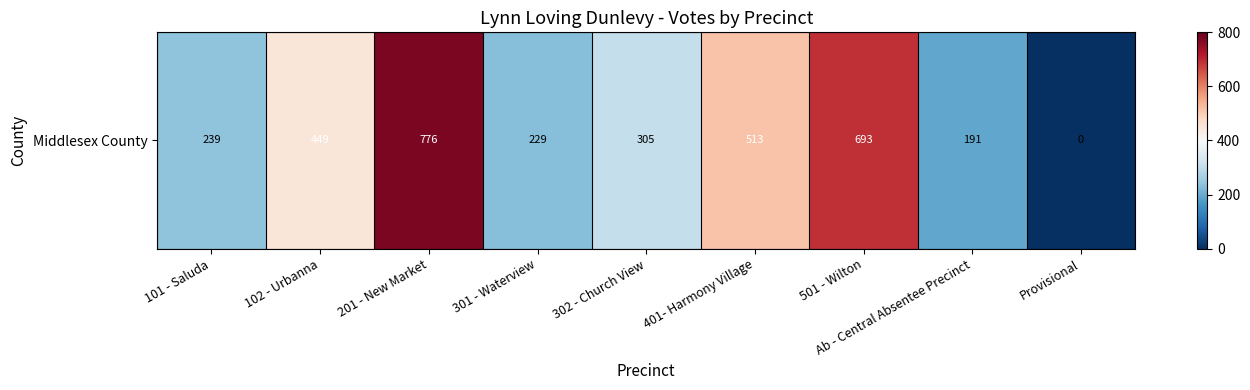

Reading left to right, transcribe all the data shown in this chart.

101 - Saluda=239	102 - Urbanna=449	201 - New Market=776	301 - Waterview=229	302 - Church View=305	401- Harmony Village=513	501 - Wilton=693	Ab - Central Absentee Precinct=191	Provisional=0